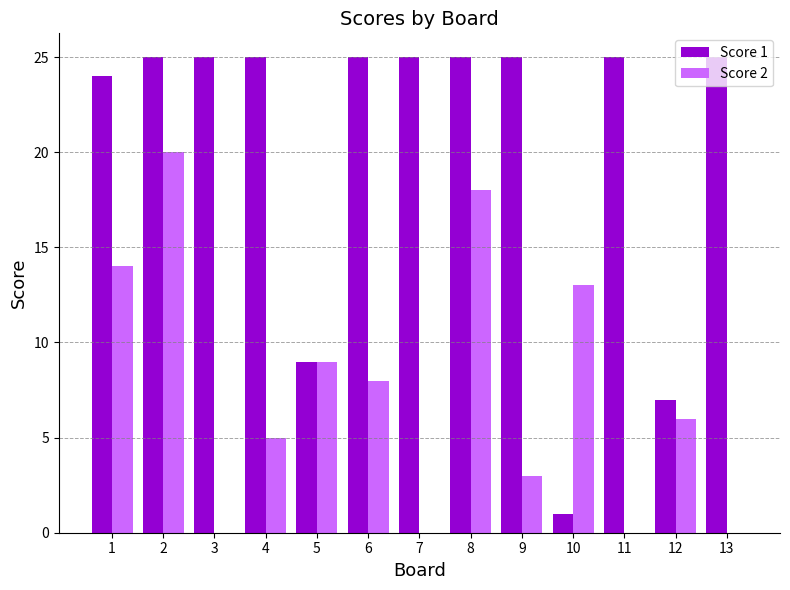

The value of Score 2 at 9 is 3. True or false?

True